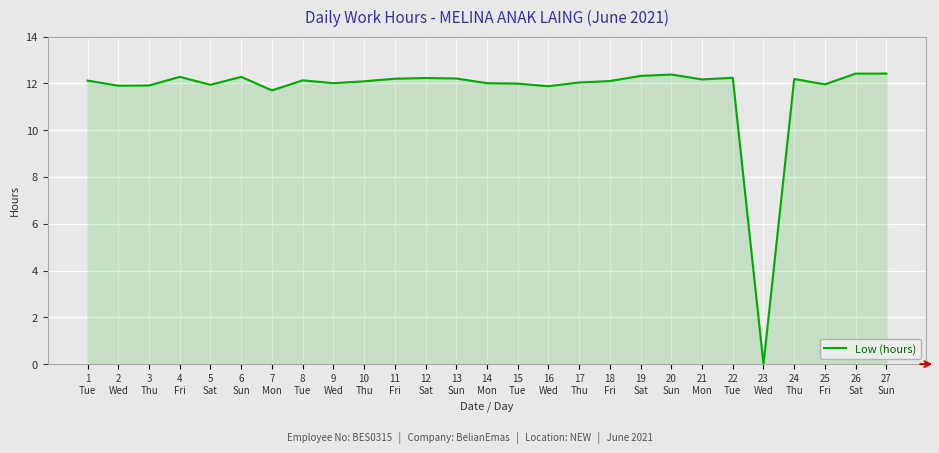

What is the difference between the maximum and minimum values?

12.4